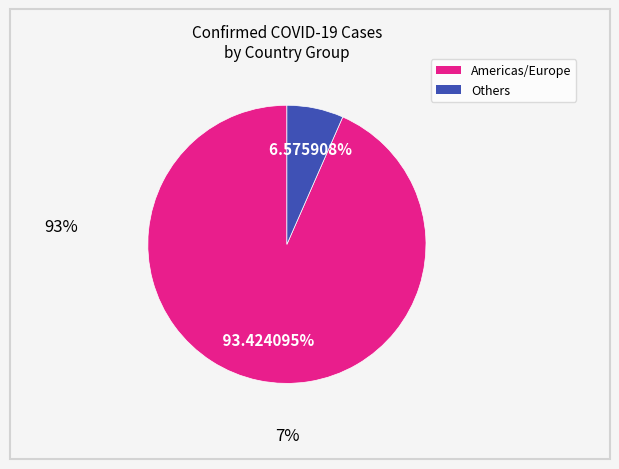

Does any single category account for the majority?

Yes